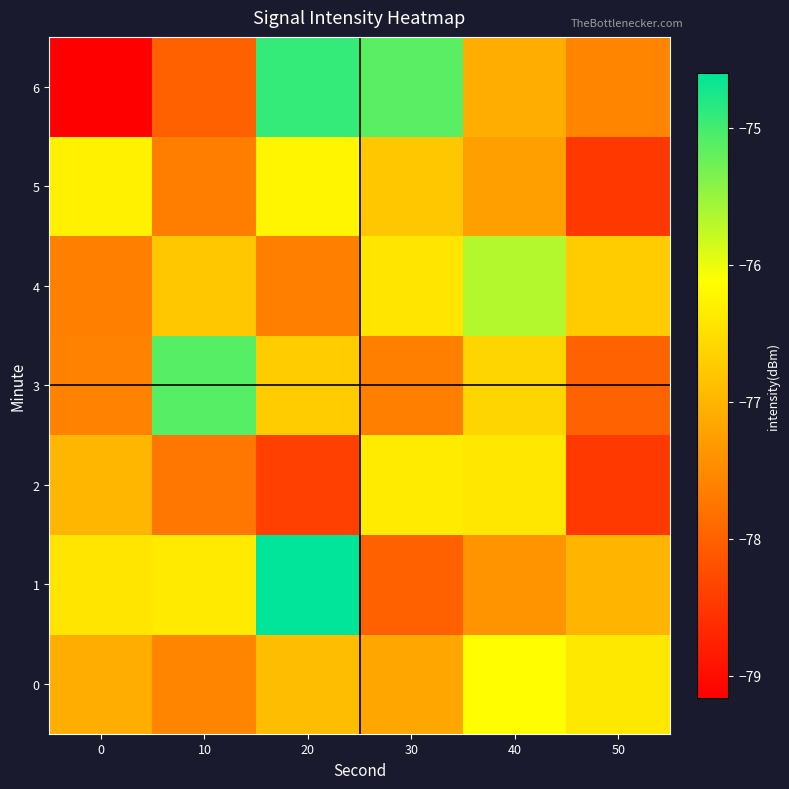

Reading right to left, list all the values displayed in this chart.

0: 50=-76.4	40=-76.1	30=-77.2	20=-76.9	10=-77.6	0=-77.1
1: 50=-77.0	40=-77.4	30=-78.0	20=-74.6	10=-76.4	0=-76.4
2: 50=-78.5	40=-76.4	30=-76.4	20=-78.4	10=-77.7	0=-77.0
3: 50=-78.0	40=-76.6	30=-77.6	20=-76.7	10=-75.1	0=-77.6
4: 50=-76.7	40=-75.7	30=-76.4	20=-77.6	10=-76.8	0=-77.6
5: 50=-78.5	40=-77.2	30=-76.8	20=-76.2	10=-77.7	0=-76.3
6: 50=-77.6	40=-77.1	30=-75.1	20=-74.9	10=-78.0	0=-79.2